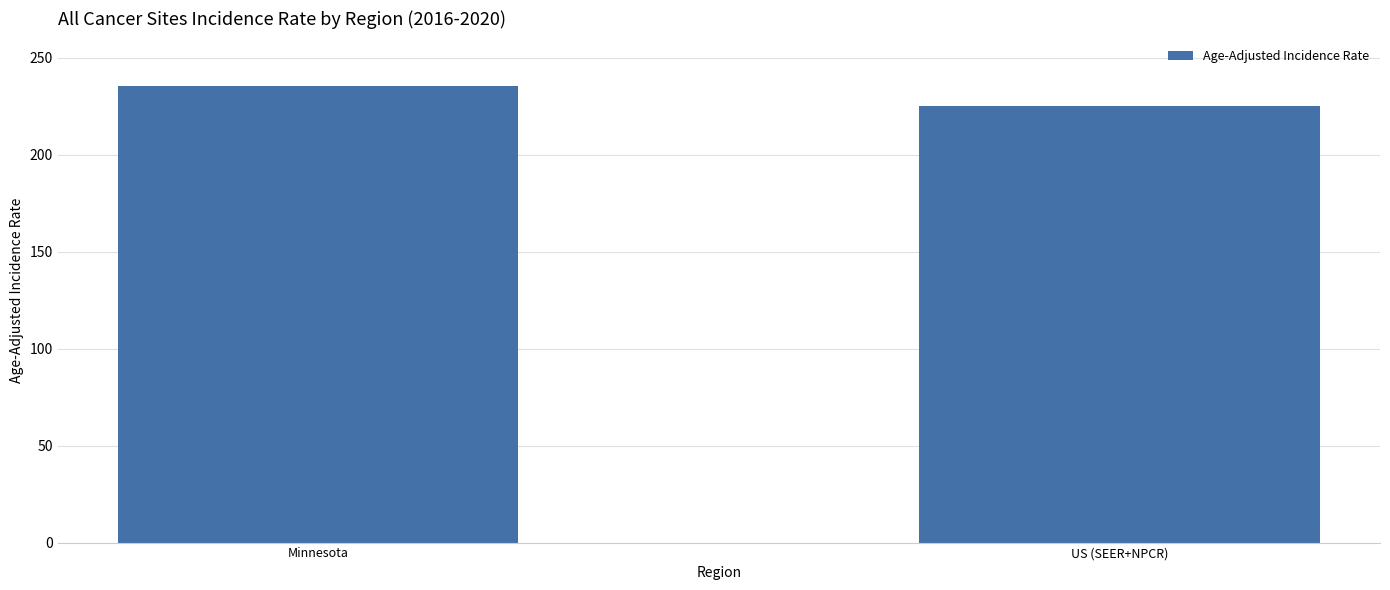

List the labels in order of value, smallest first.

US (SEER+NPCR), Minnesota